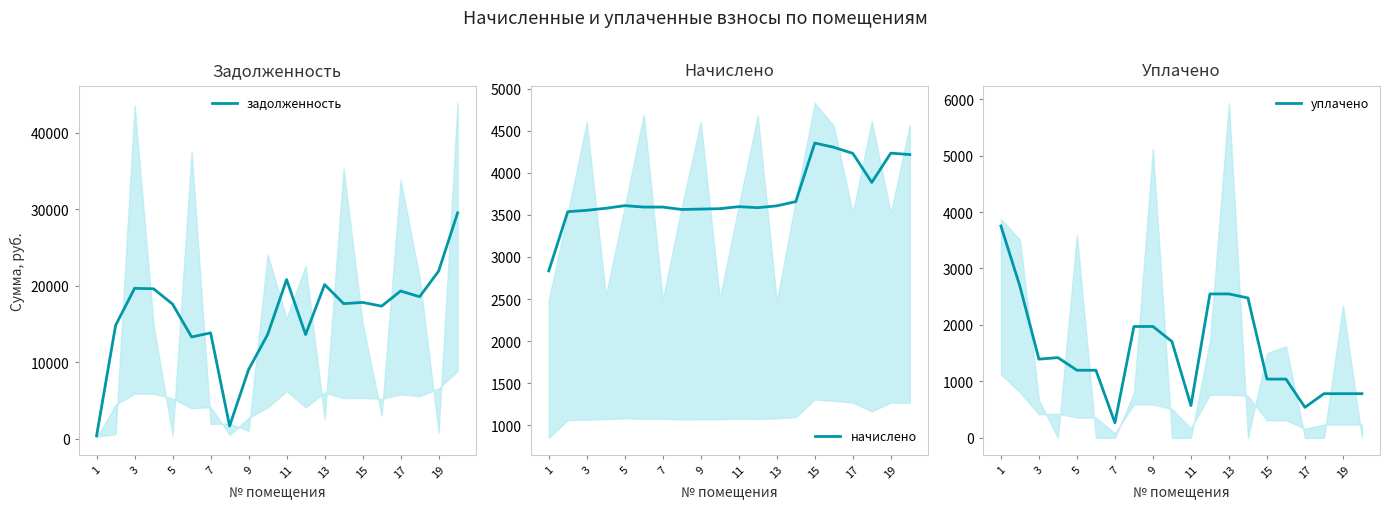

At how many categories does at least one series exceed 23479?

1